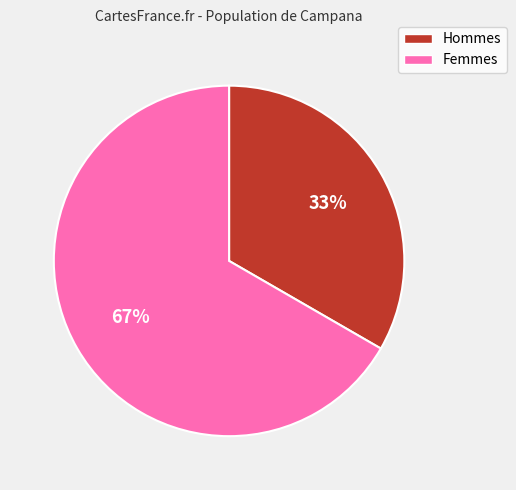

Is there any slice that represents more than half of the pie?

Yes